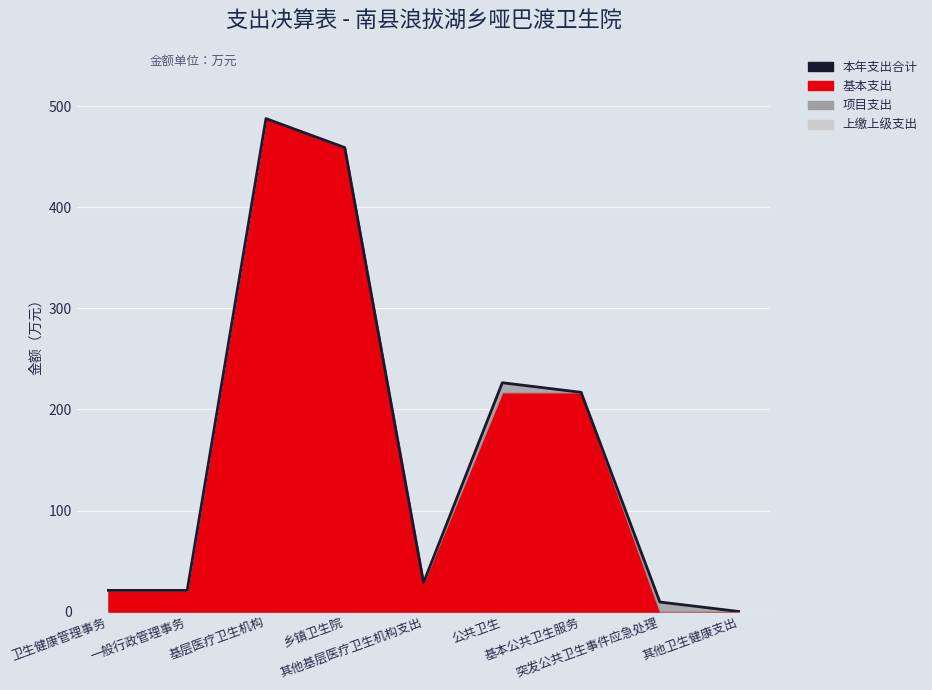

What position from the left is 乡镇卫生院?

4